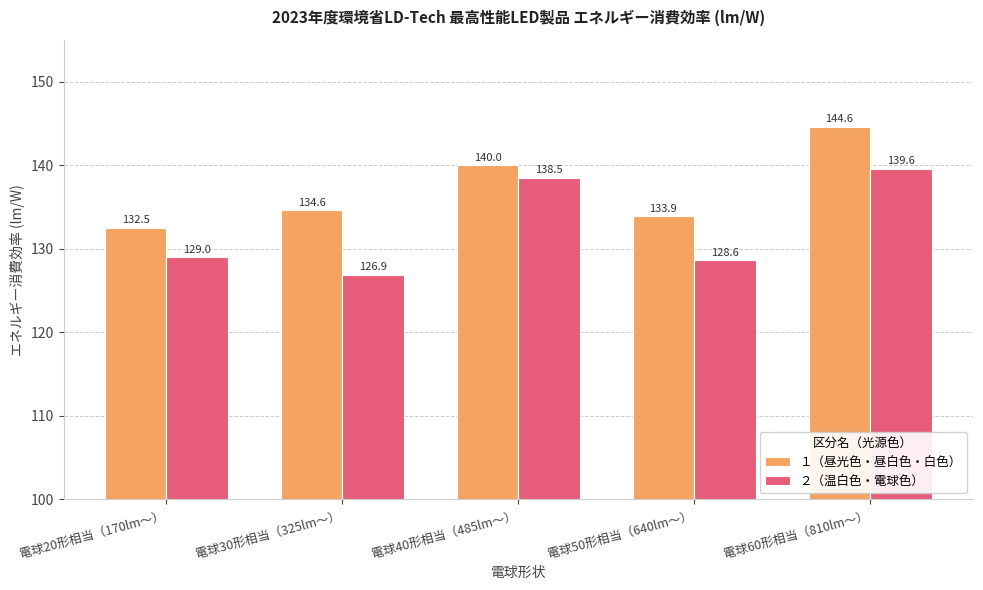

The １（昼光色・昼白色・白色） series shows 254.1 at 電球60形相当（810lm～）. True or false?

False